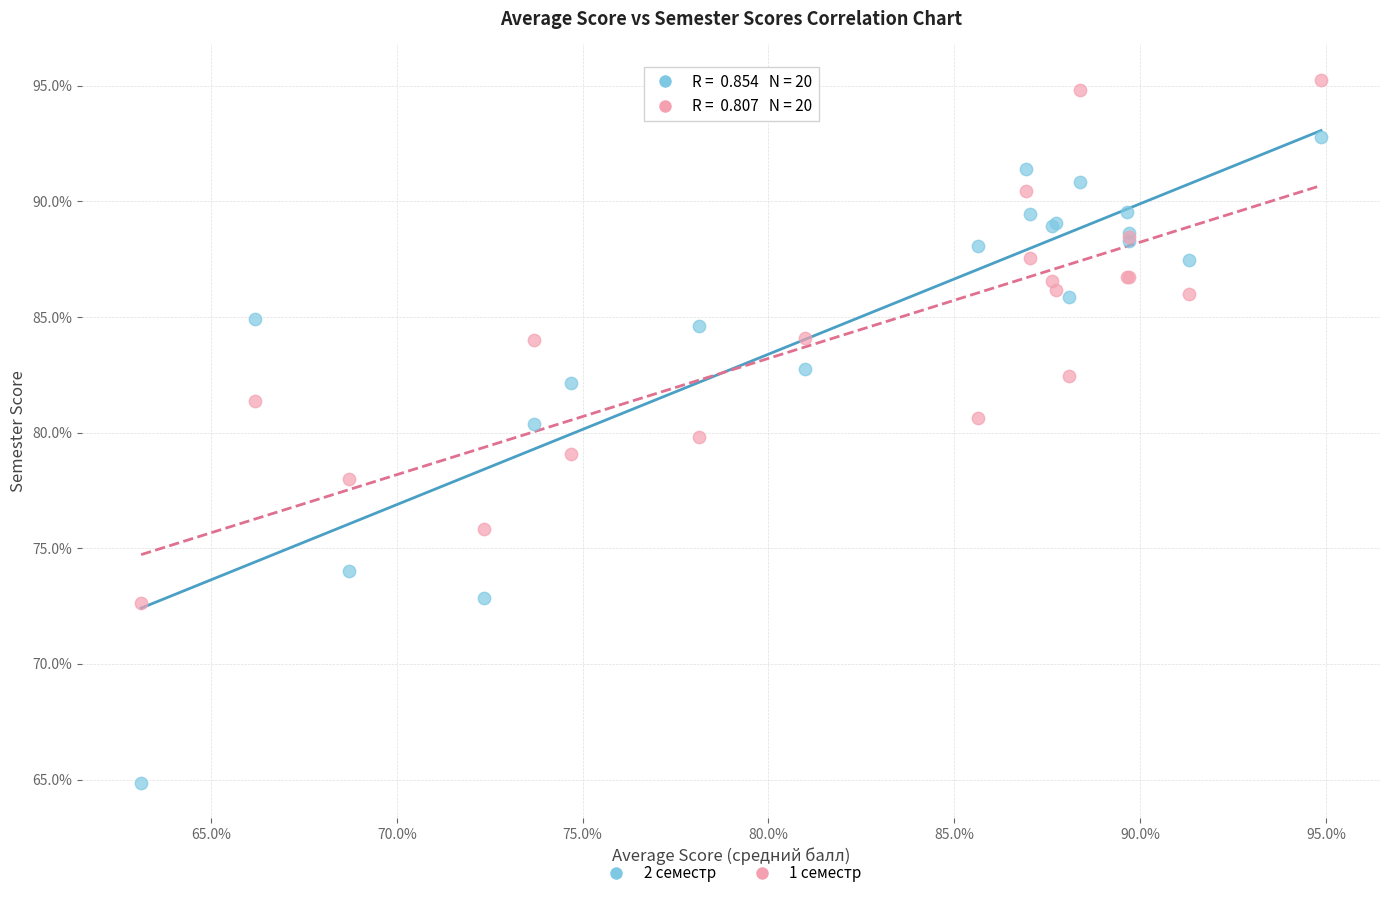

Which series contains the lowest Y value?

2 семестр